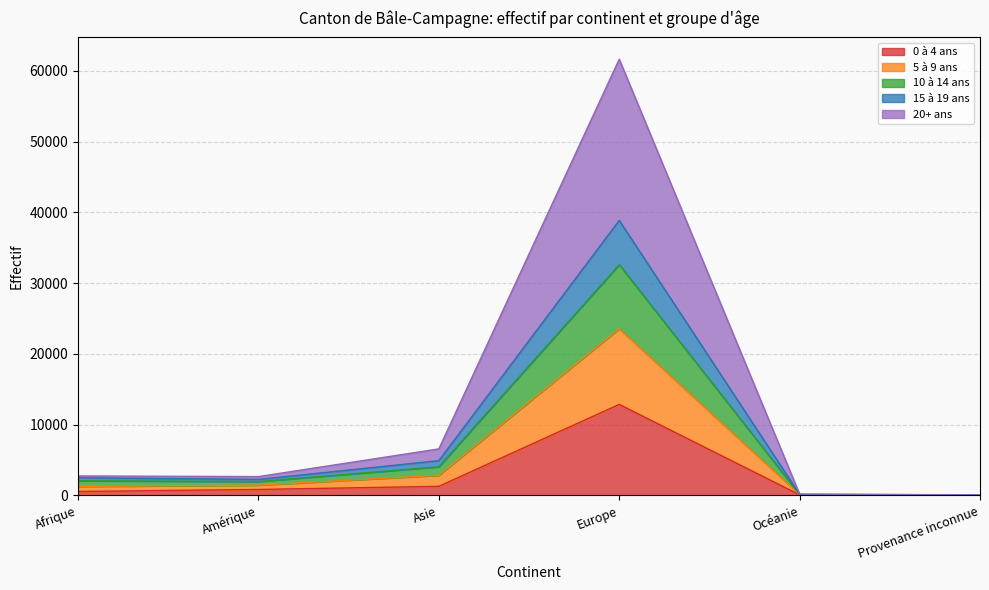

At which label does 0 à 4 ans reach its peak?

Europe